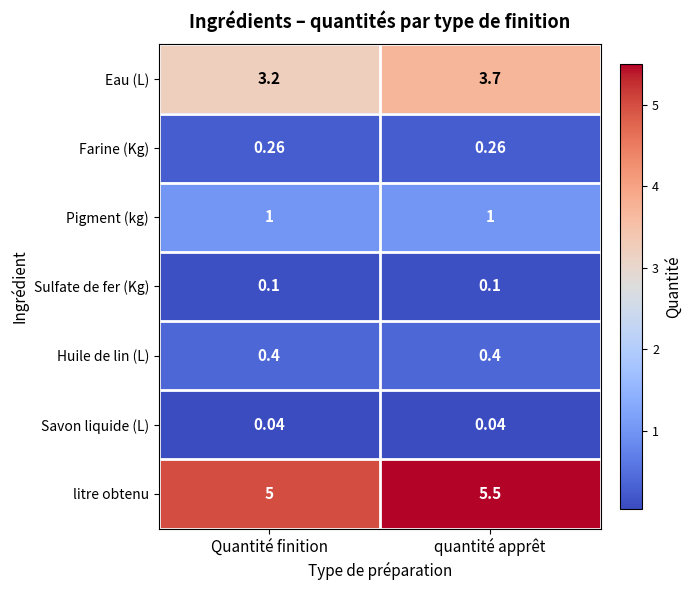

At which category is the sum across all series the highest?

quantité apprêt